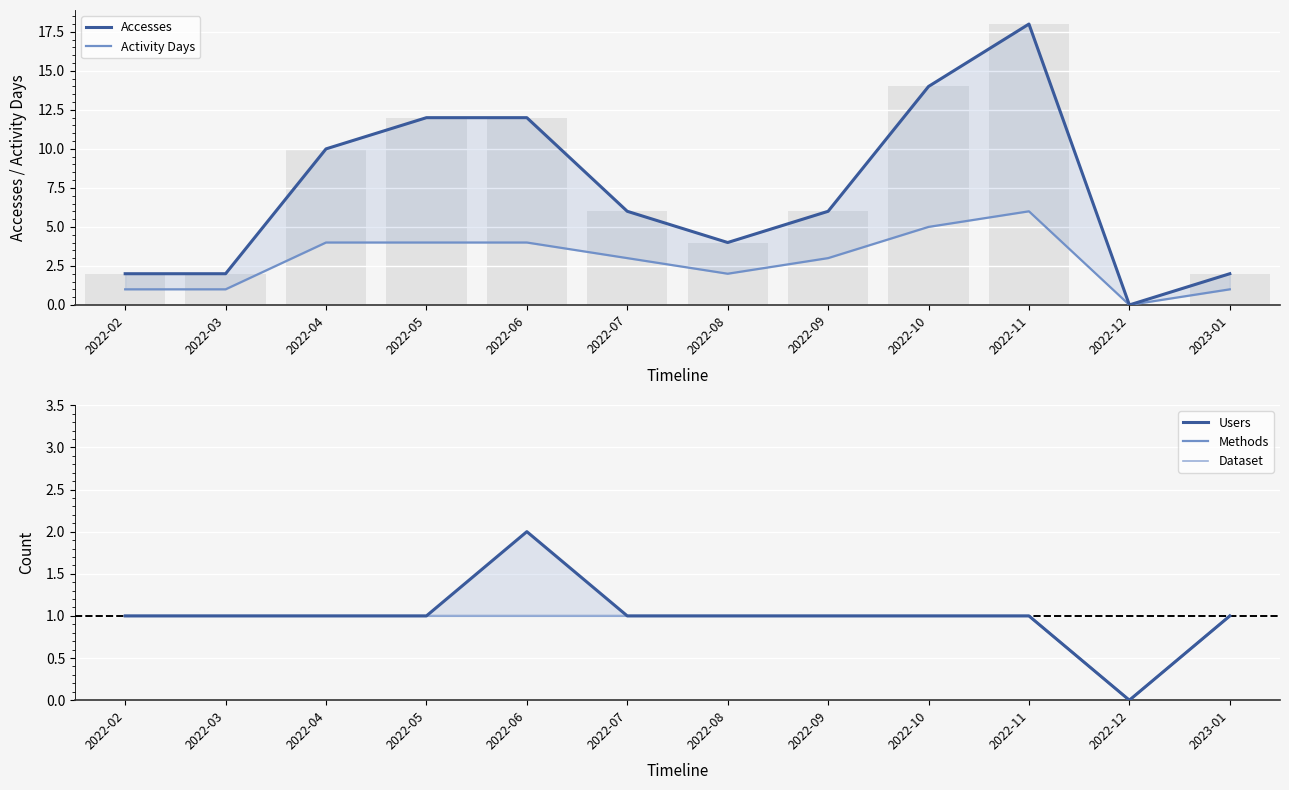

List the labels in order of Dataset value, largest first.

2022-02, 2022-03, 2022-04, 2022-05, 2022-06, 2022-07, 2022-08, 2022-09, 2022-10, 2022-11, 2023-01, 2022-12